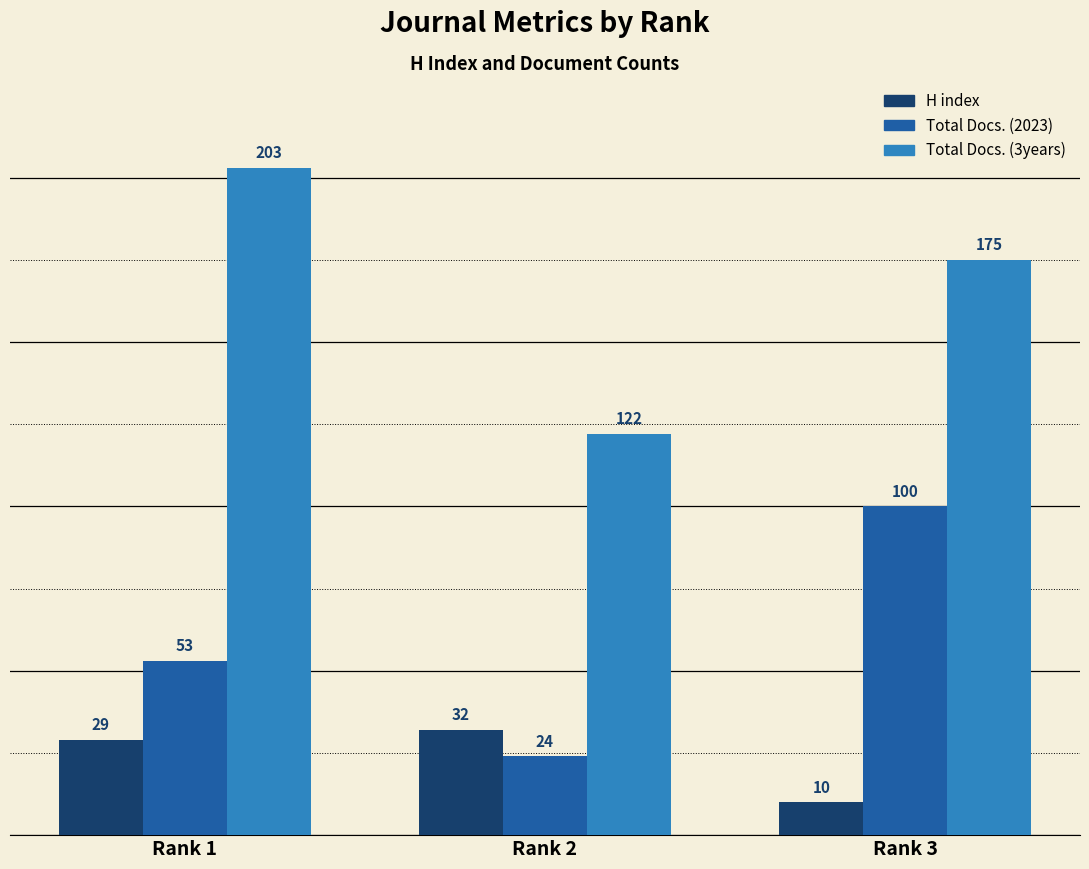

What are all the series names shown in the legend?

H index, Total Docs. (2023), Total Docs. (3years)